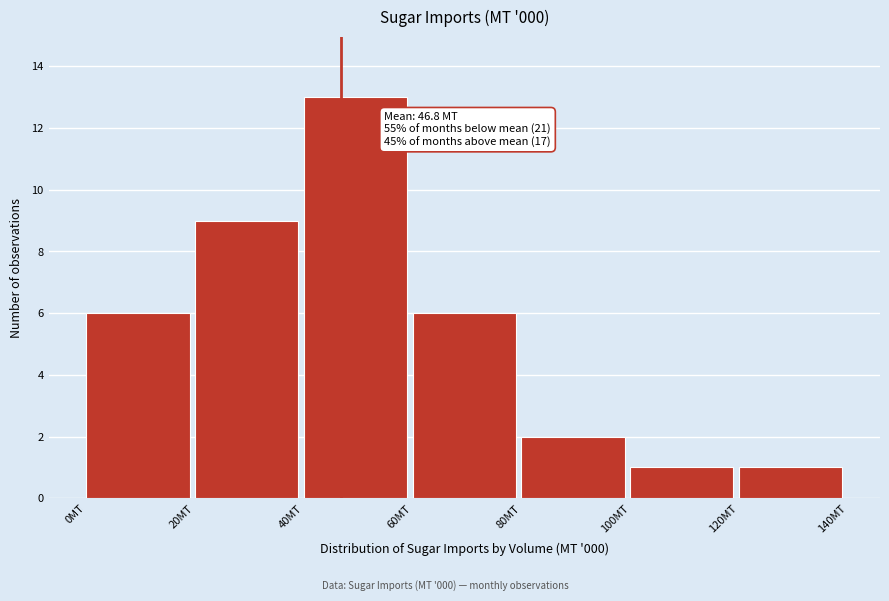

Over which range of the x-axis is the bar tallest?

40 to 60